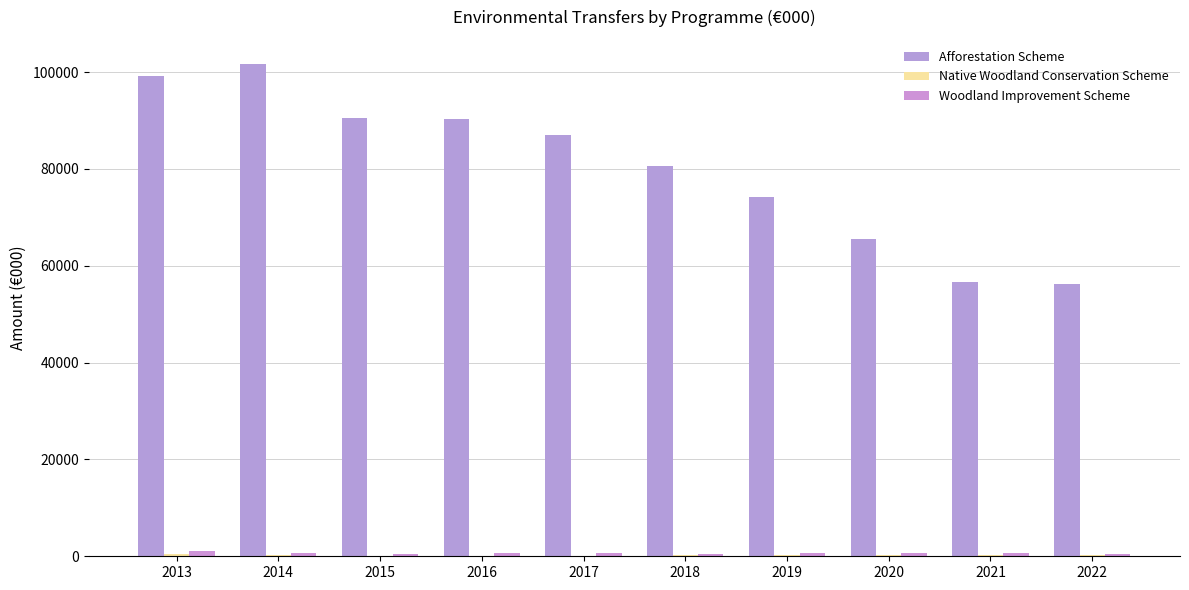

Reading left to right, list all the values displayed in this chart.

Afforestation Scheme: 99240.9	101576.5	90608.0	90298.6	86956.0	80641.7	74110.2	65586.7	56606.4	56261.9
Native Woodland Conservation Scheme: 422.6	257.1	105.5	97.2	144.5	182.7	324.1	252.2	192.2	250.4
Woodland Improvement Scheme: 1023.0	742.0	498.0	615.0	632.3	458.4	642.1	745.5	596.4	423.5